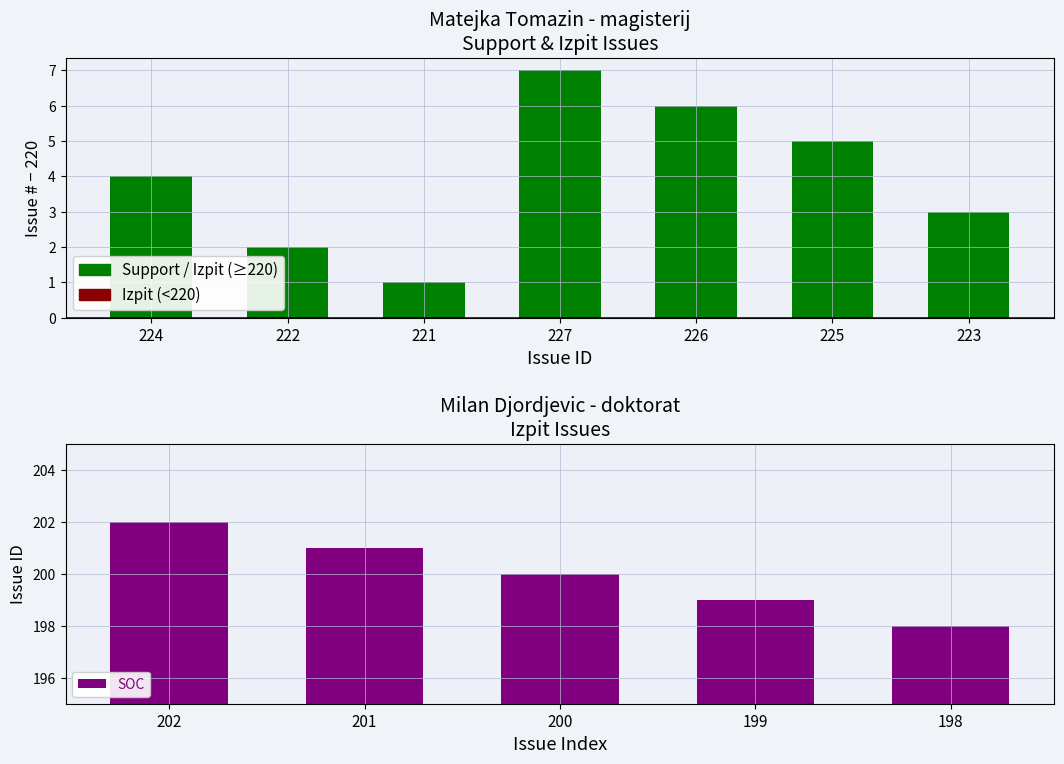

The chart shows a value of 7 at 227. True or false?

True